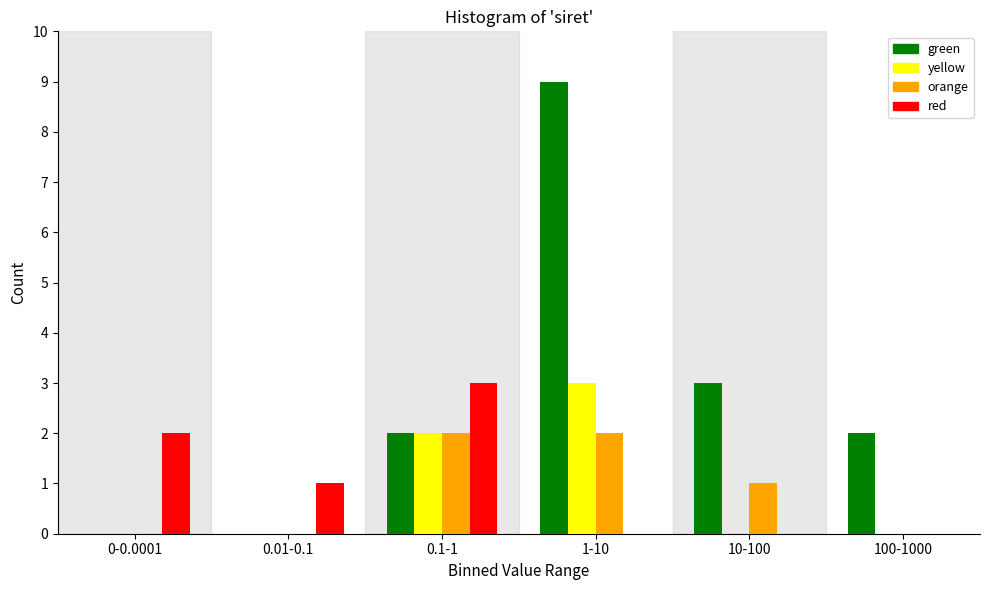

Reading left to right, extract all data points from this chart.

green: 0-0.0001=0	0.01-0.1=0	0.1-1=2	1-10=9	10-100=3	100-1000=2
yellow: 0-0.0001=0	0.01-0.1=0	0.1-1=2	1-10=3	10-100=0	100-1000=0
orange: 0-0.0001=0	0.01-0.1=0	0.1-1=2	1-10=2	10-100=1	100-1000=0
red: 0-0.0001=2	0.01-0.1=1	0.1-1=3	1-10=0	10-100=0	100-1000=0